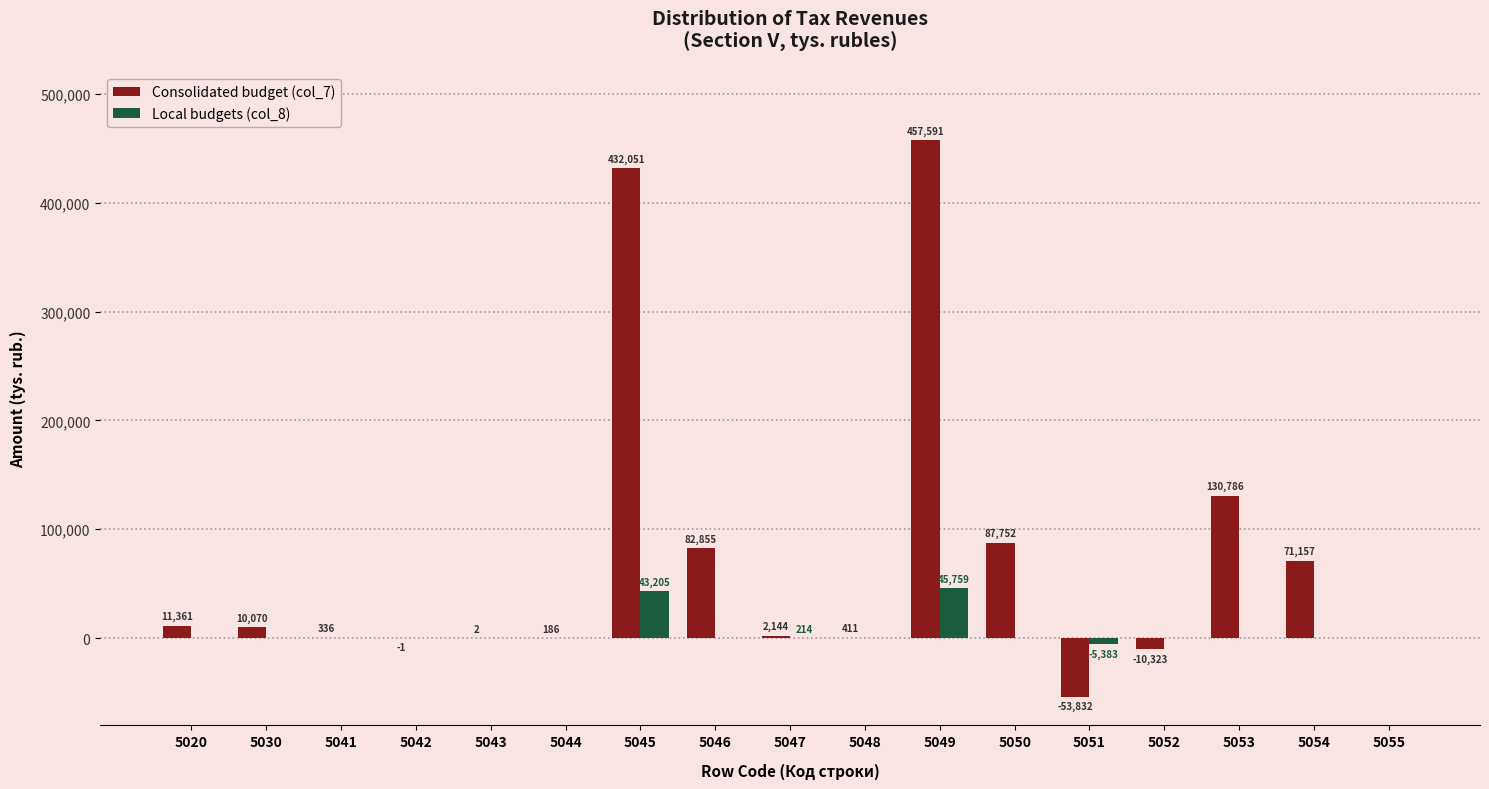

Which series has the widest spread of values?

Consolidated budget (col_7)